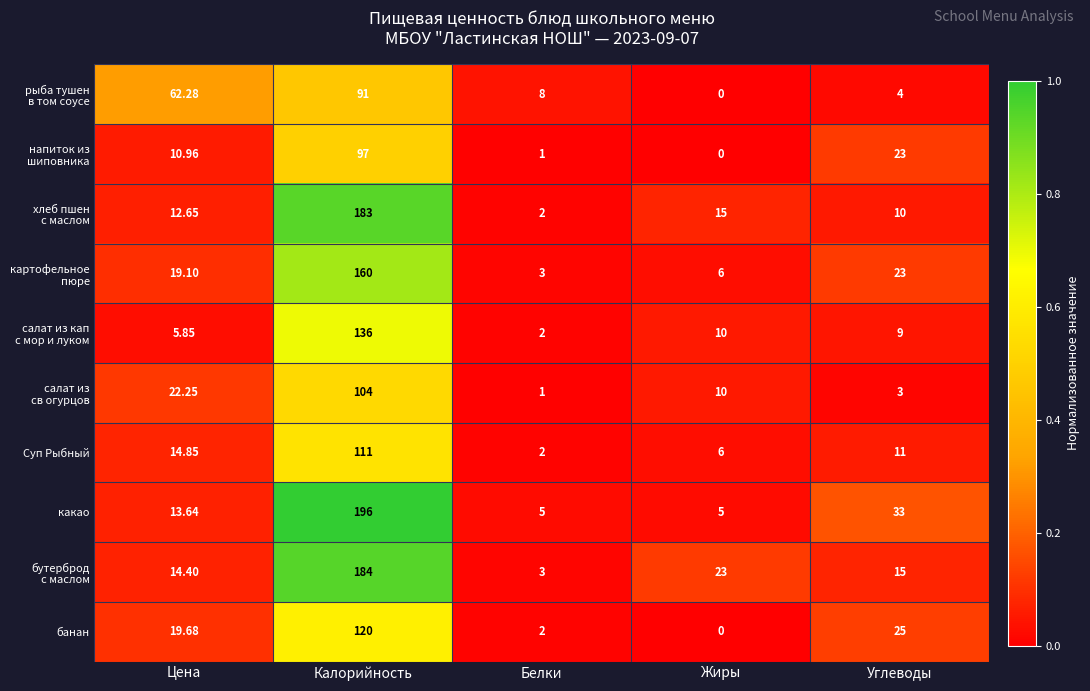

At which label is Суп Рыбный closest to 56?

Цена